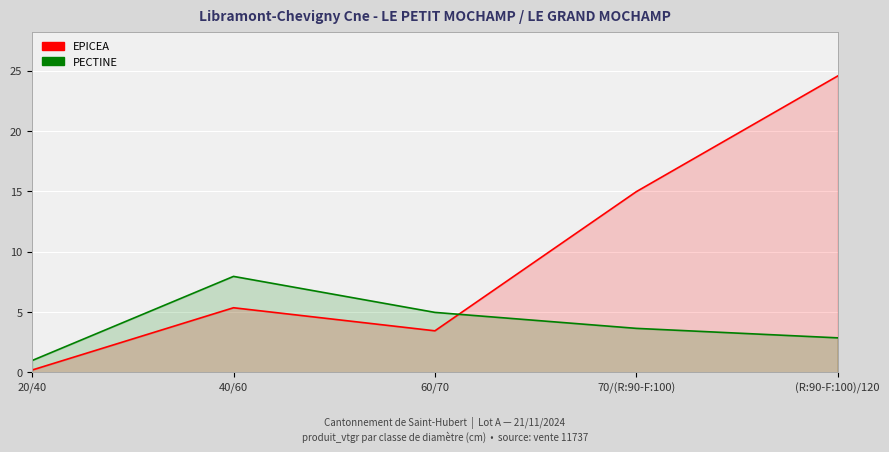

What is the minimum value for EPICEA?

0.2